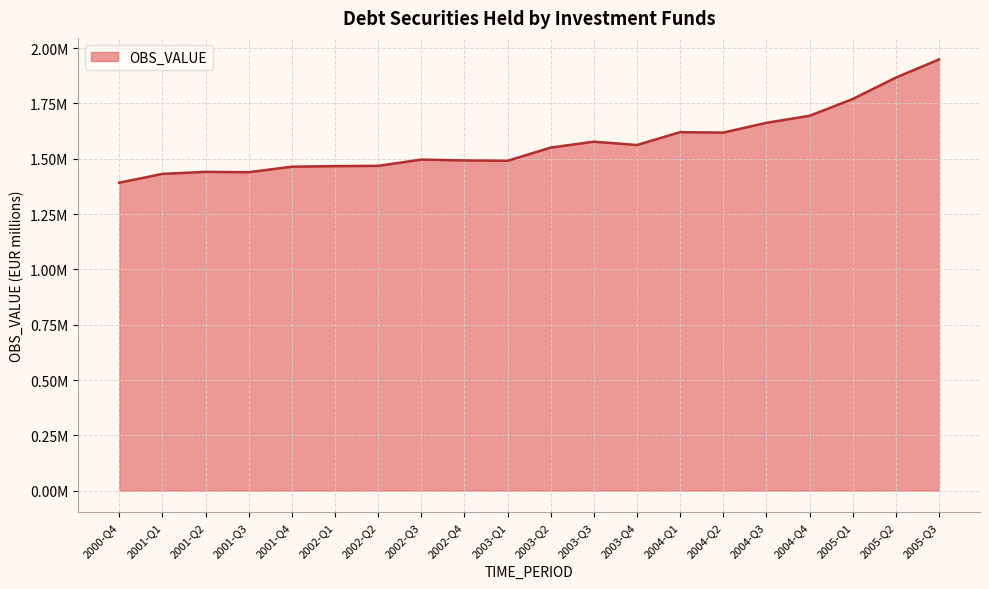

What is the minimum value shown in the chart?

1391394.0